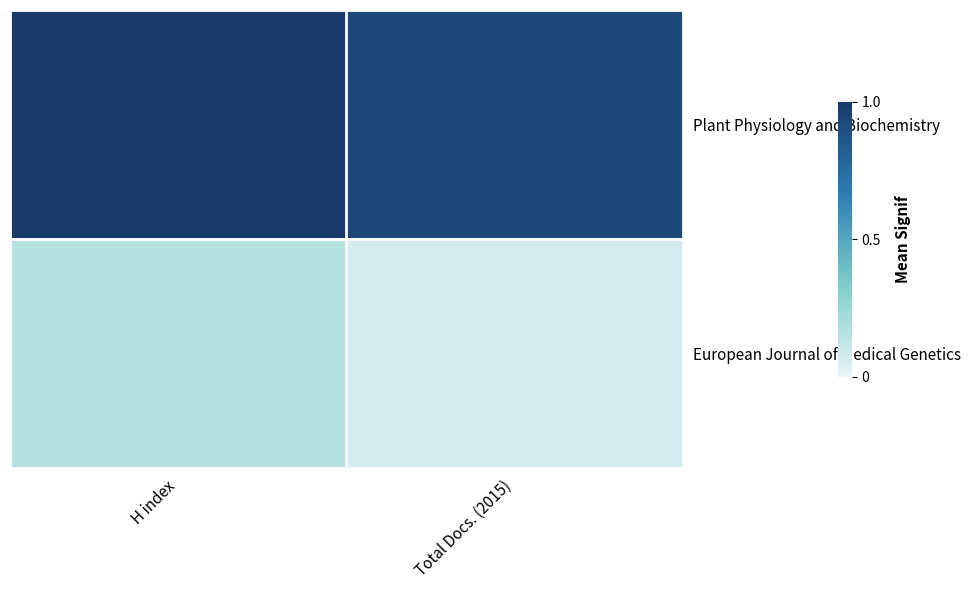

Which has a higher value, H index or Total Docs. (2015)?

H index